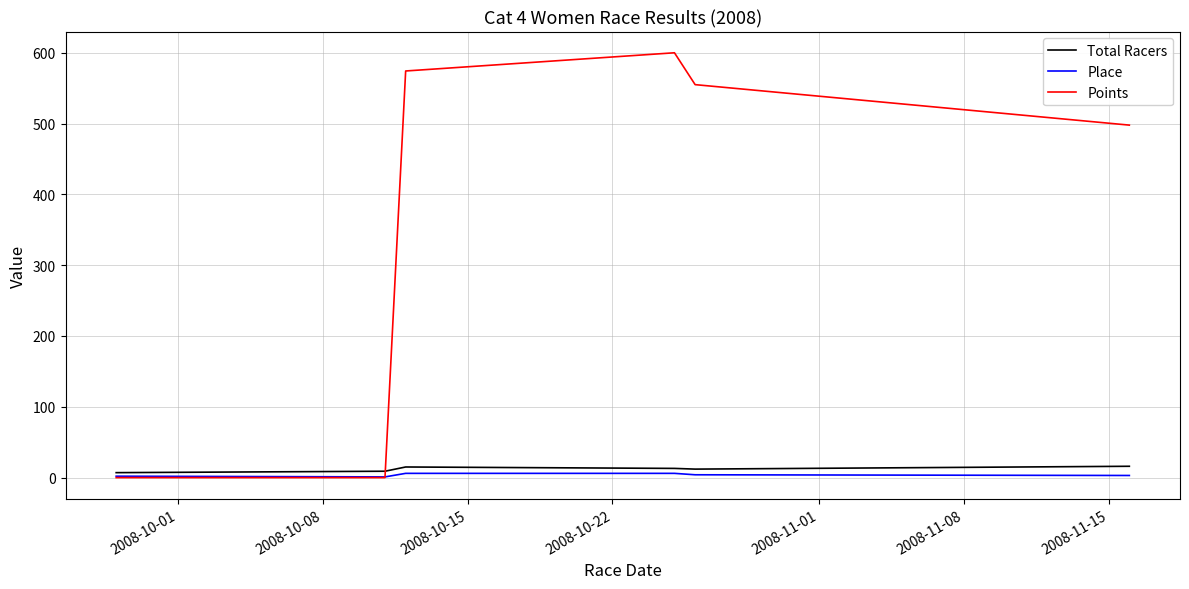

What is the maximum value shown in the chart?

600.0